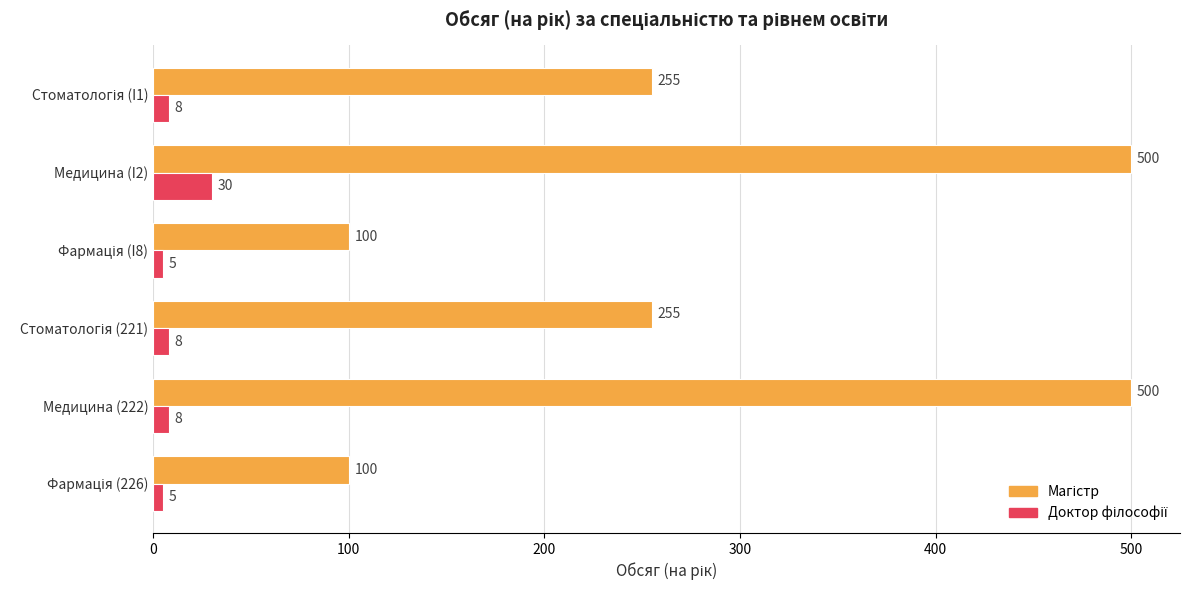

What is the spread (max minus min) of values at Медицина (I2)?

470